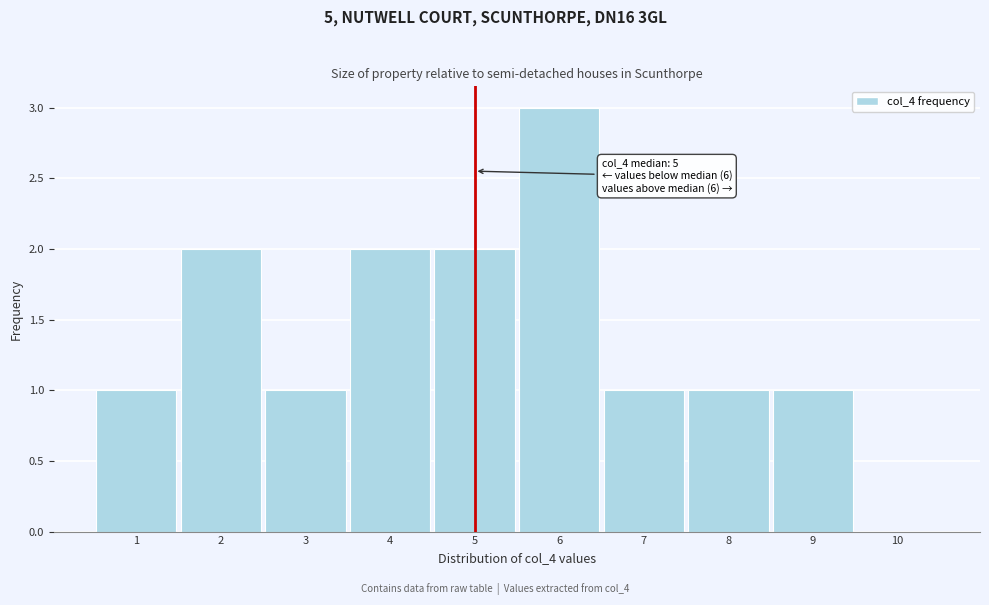

Over which range of the x-axis is the bar tallest?

5.5 to 6.5